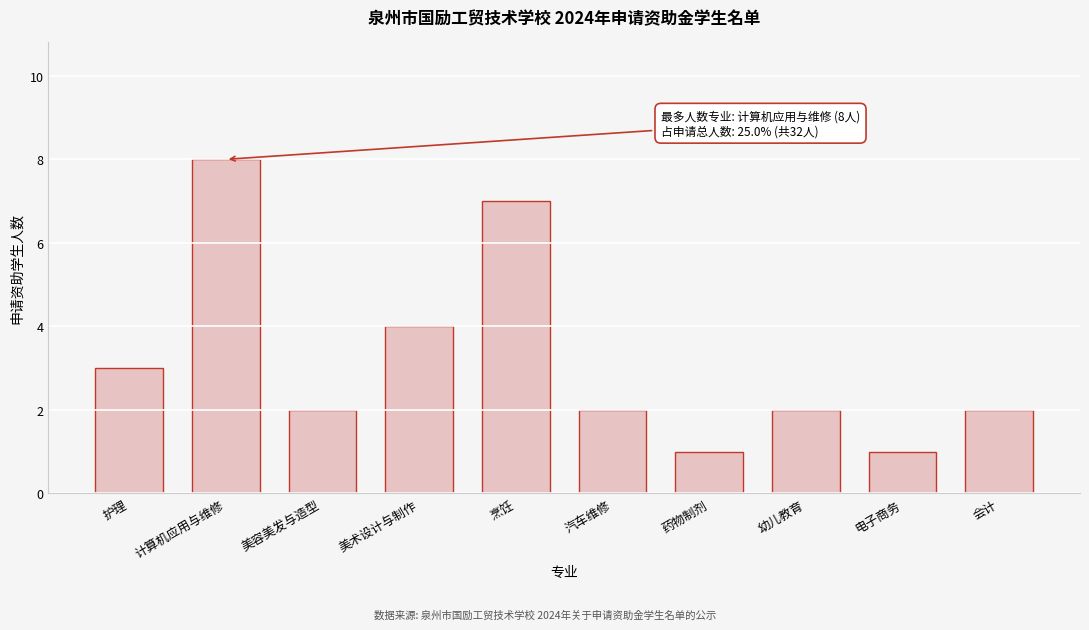

Reading right to left, transcribe all the data shown in this chart.

2	1	2	1	2	7	4	2	8	3